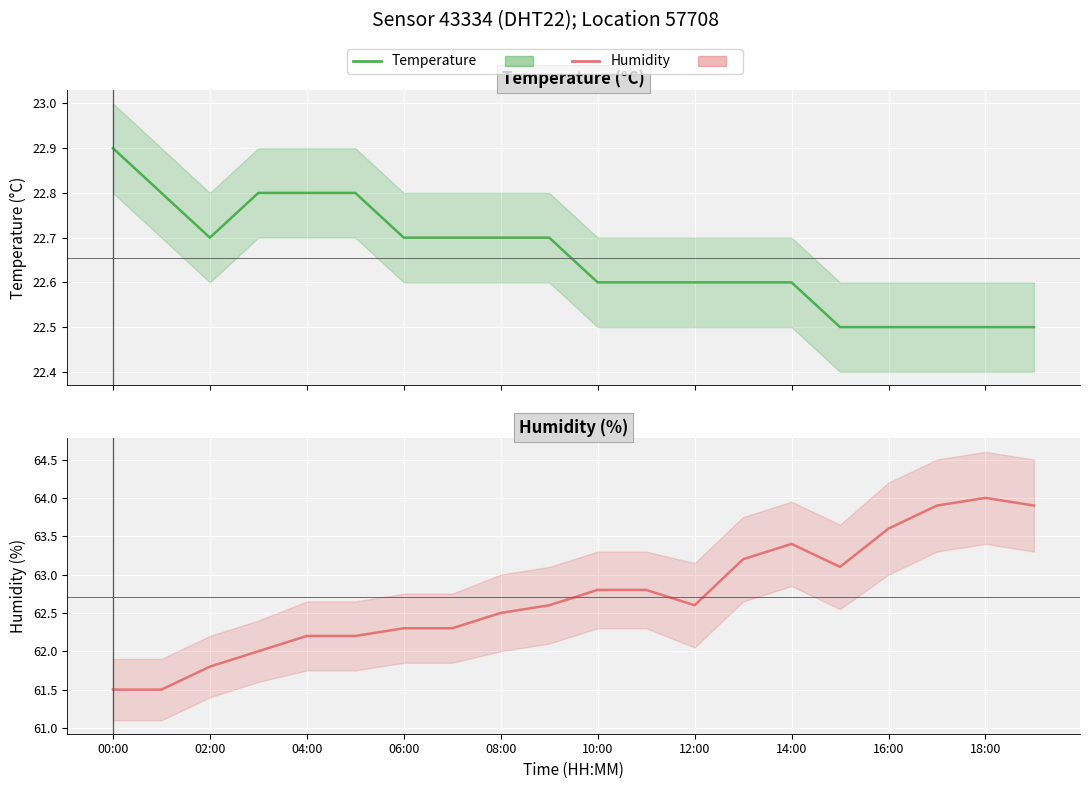

What position from the left is 08:00?

9